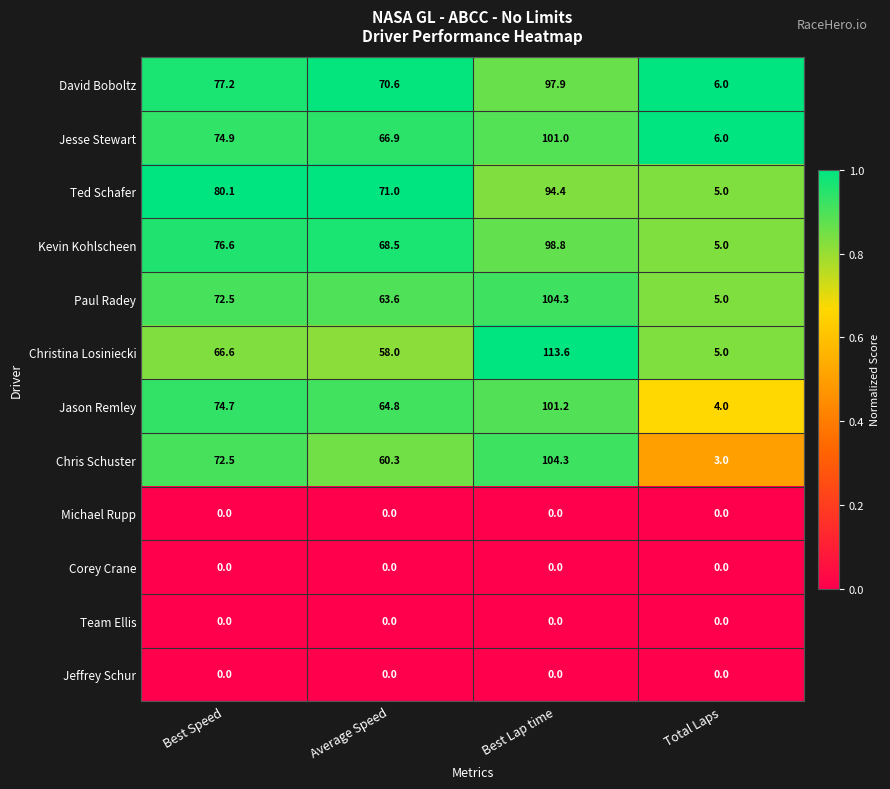

At which label is Jesse Stewart closest to 53?

Average Speed